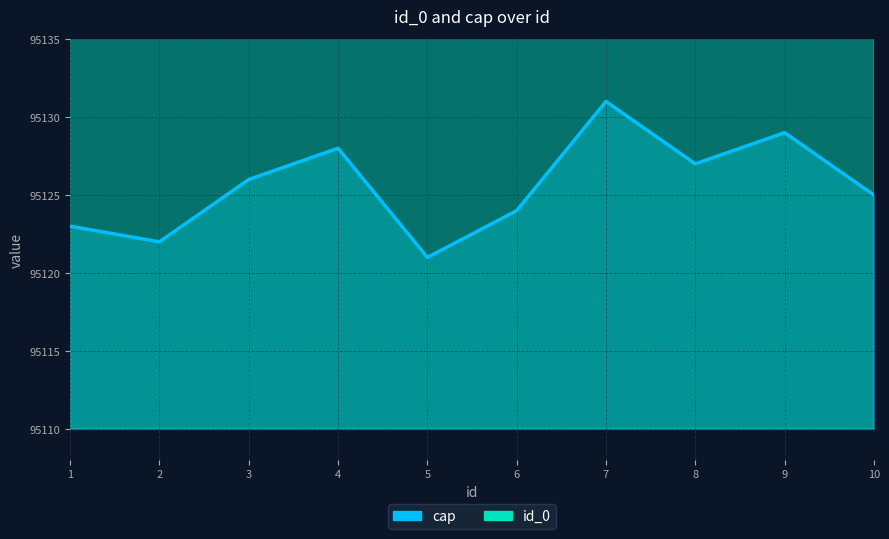

True or false: id_0 and cap intersect in this chart.

False